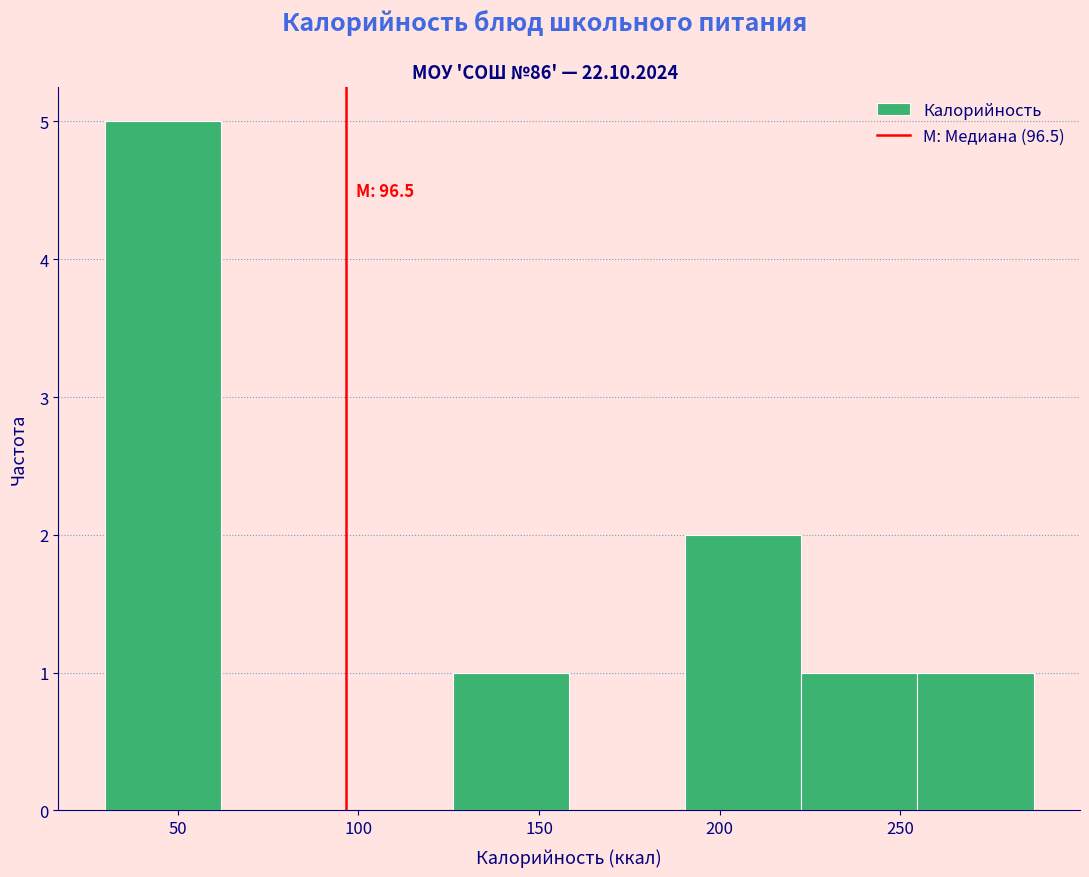

Which range on the x-axis has the tallest bar?

30 to 60